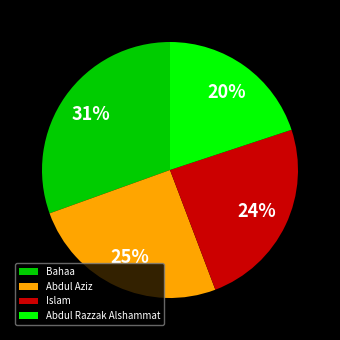

Between Abdul Razzak Alshammat and Abdul Aziz, which is larger?

Abdul Aziz